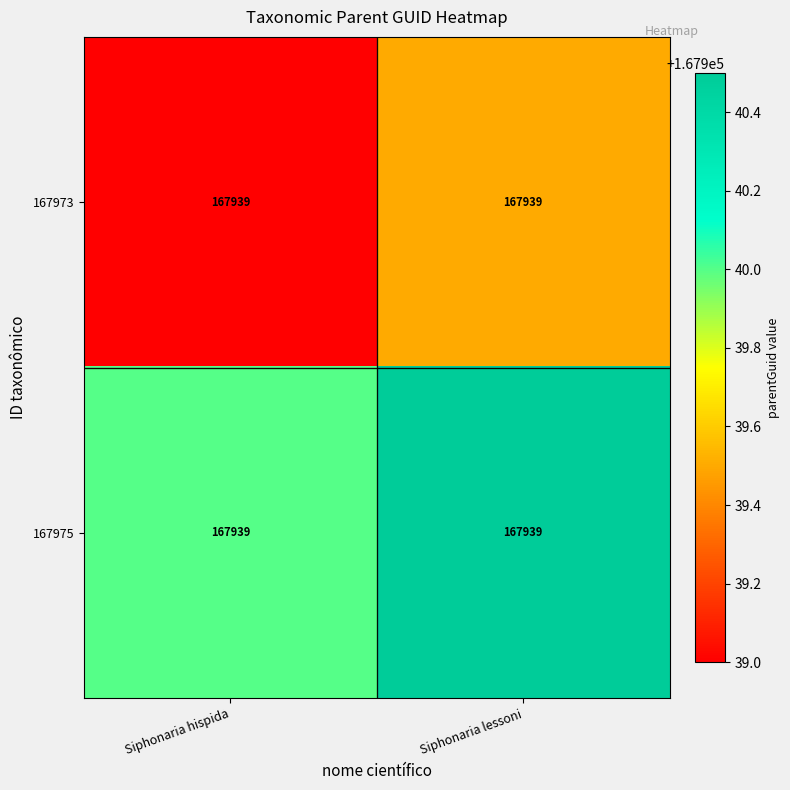

What is the approximate value of 167975 at Siphonaria lessoni?

167940.5